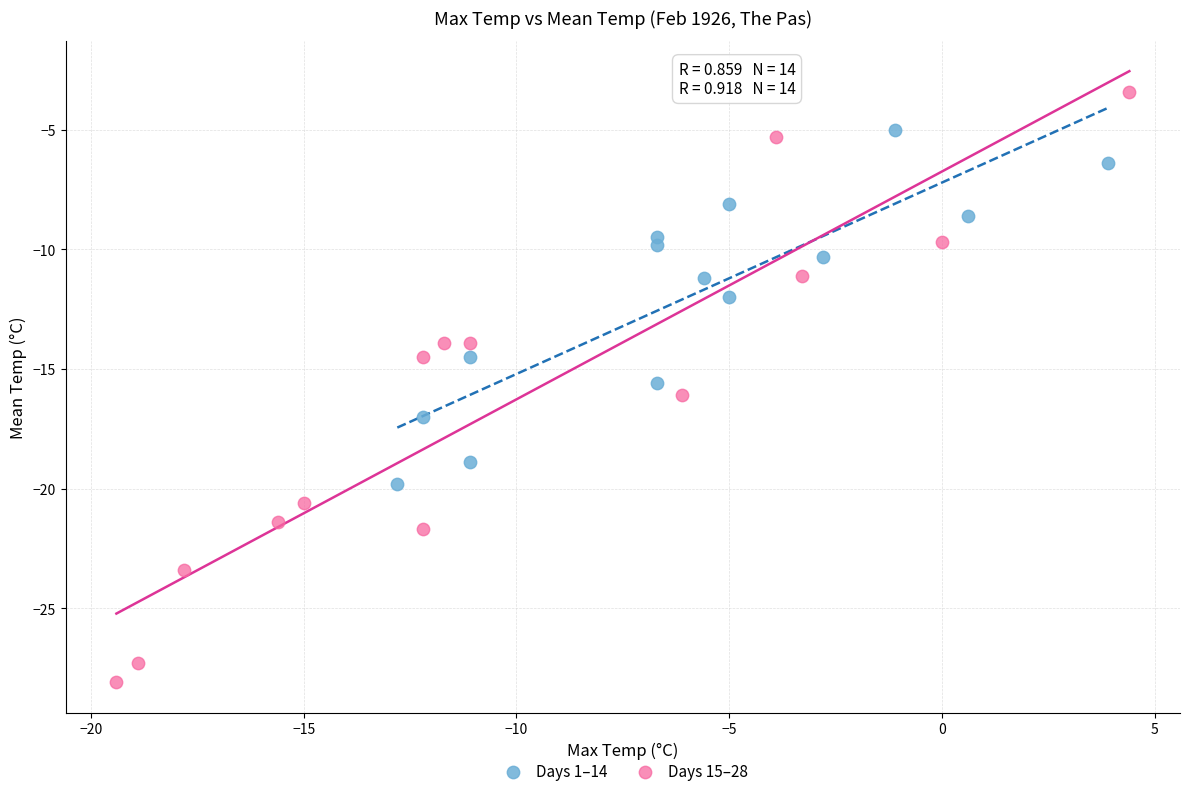

Which series has the widest spread of Y values?

Days 15–28